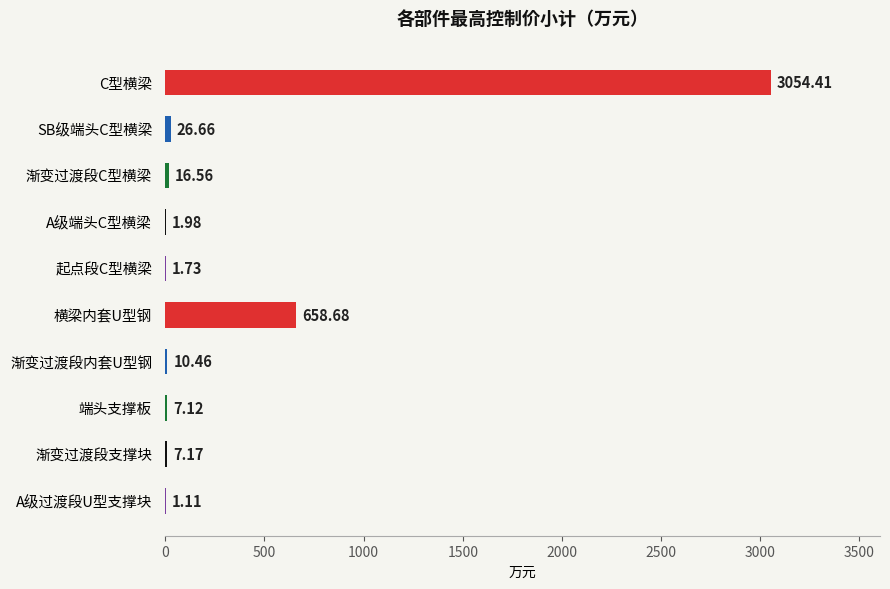

Does the chart contain stacked bars?

No